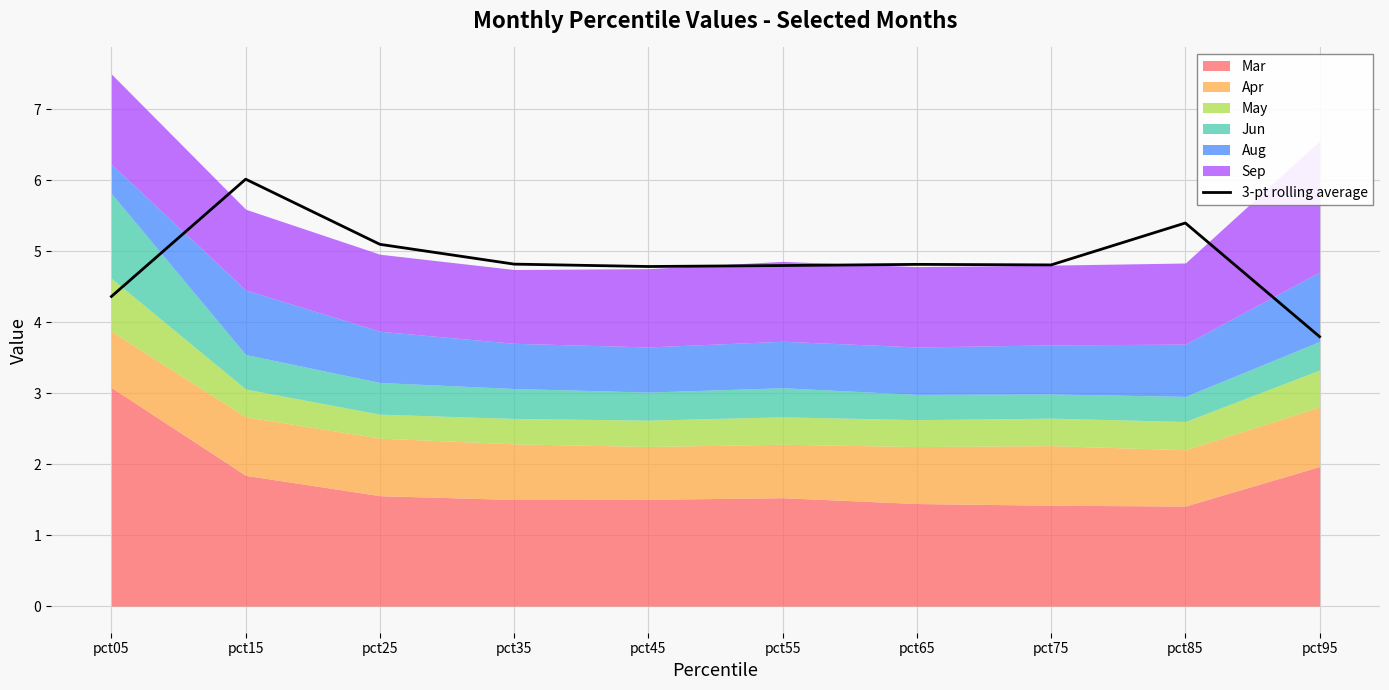

How many lines are shown in the chart?

1